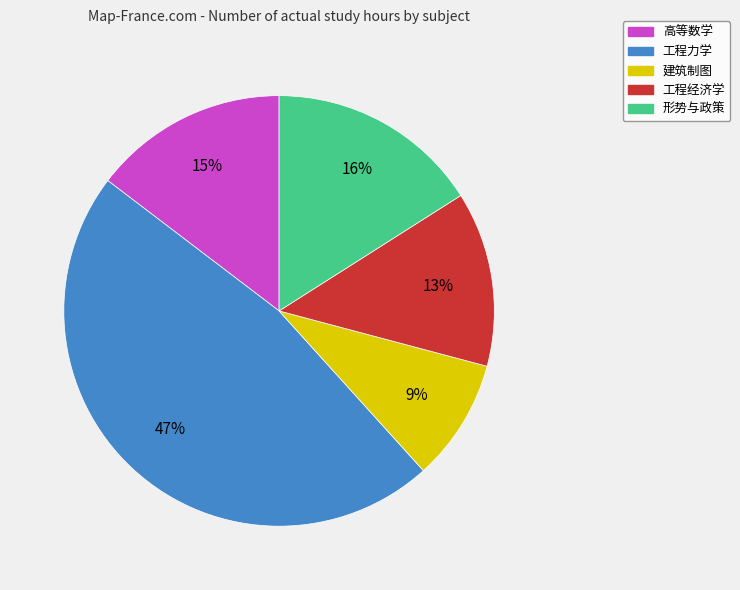

Is there any slice that represents more than half of the pie?

No